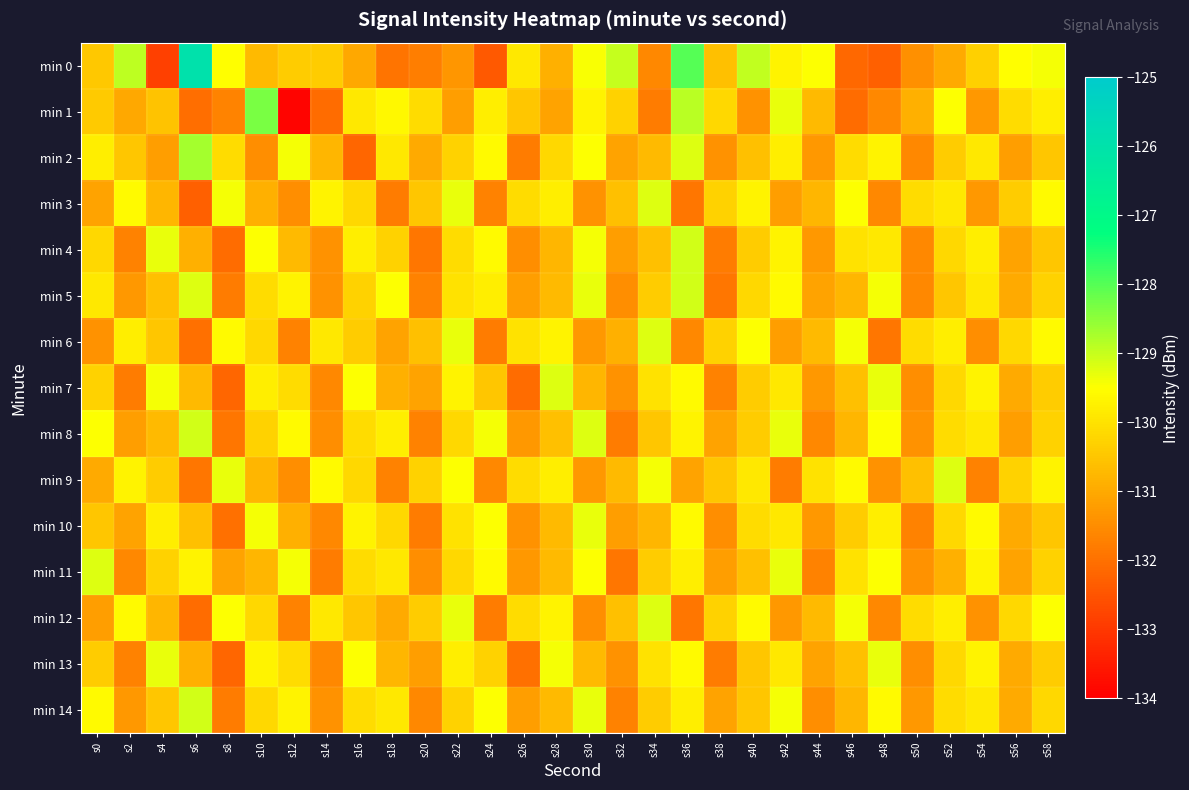

What is the total value across all series at s26?

-1964.5